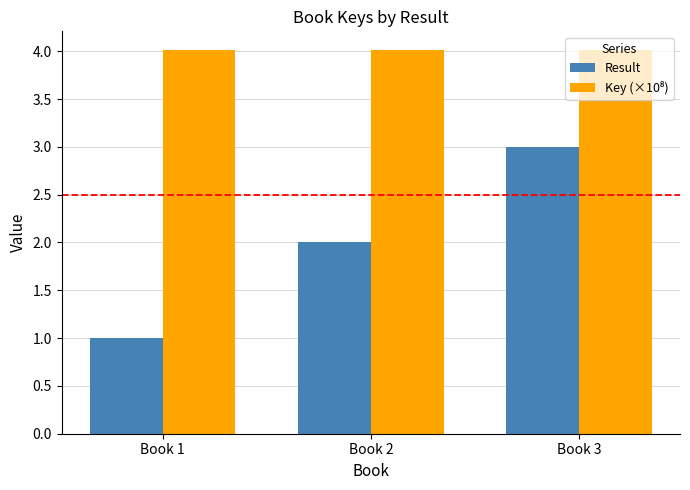

How many series are shown in this chart?

2